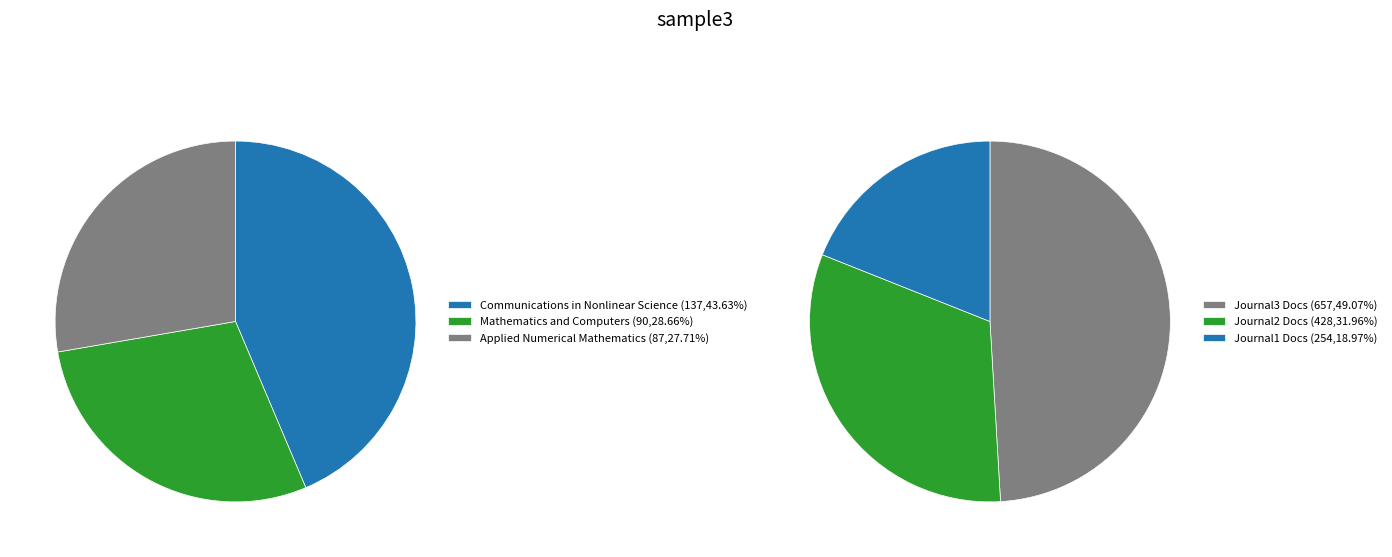

True or false: Applied Numerical Mathematics (Rank 1) accounts for 41% of the total.

False